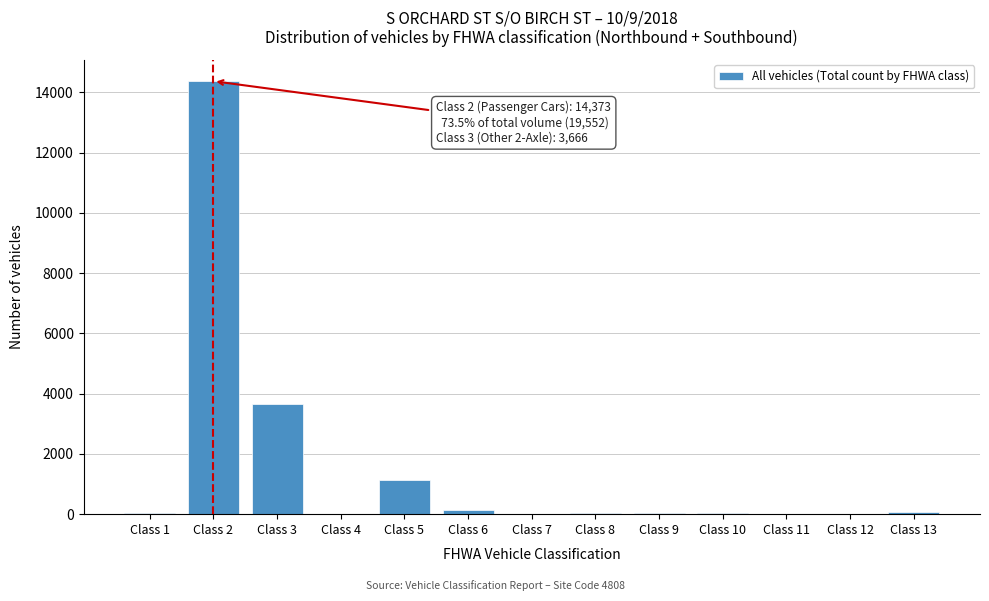

Between Class 2 and Class 5, which is larger?

Class 2